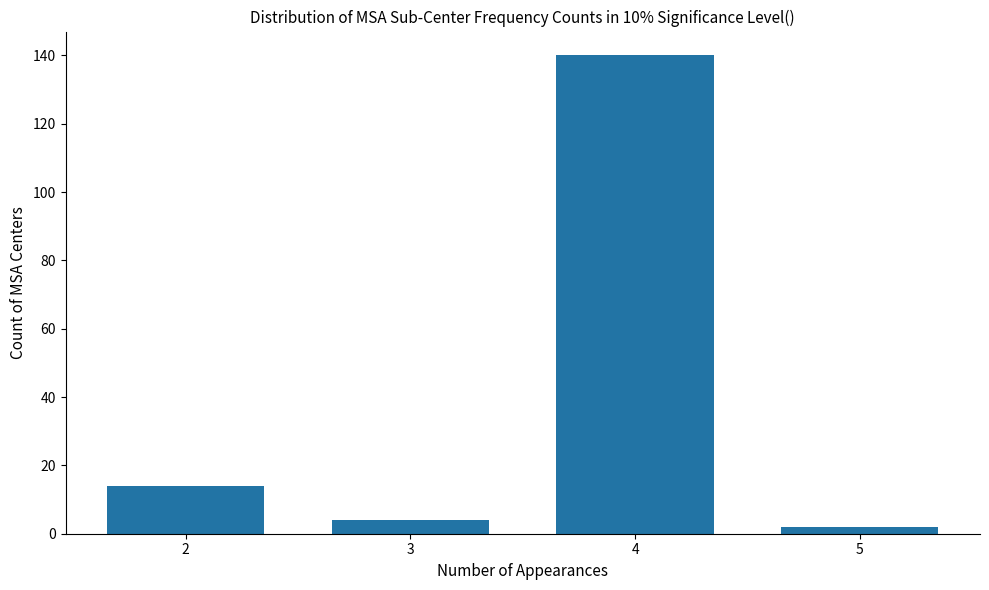

Reading left to right, transcribe all the data shown in this chart.

2=14	3=4	4=140	5=2